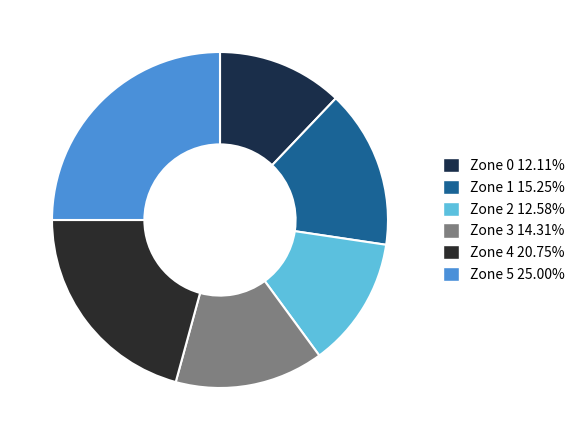

How many segments does this pie chart have?

6